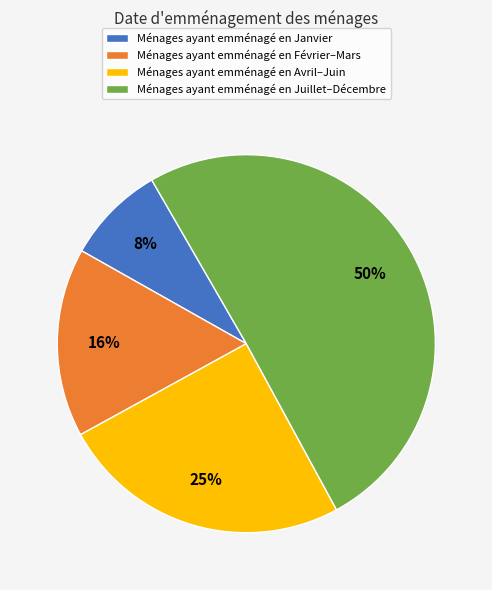

Is the sum of Ménages ayant emménagé en Février–Mars and Ménages ayant emménagé en Janvier greater than half?

No